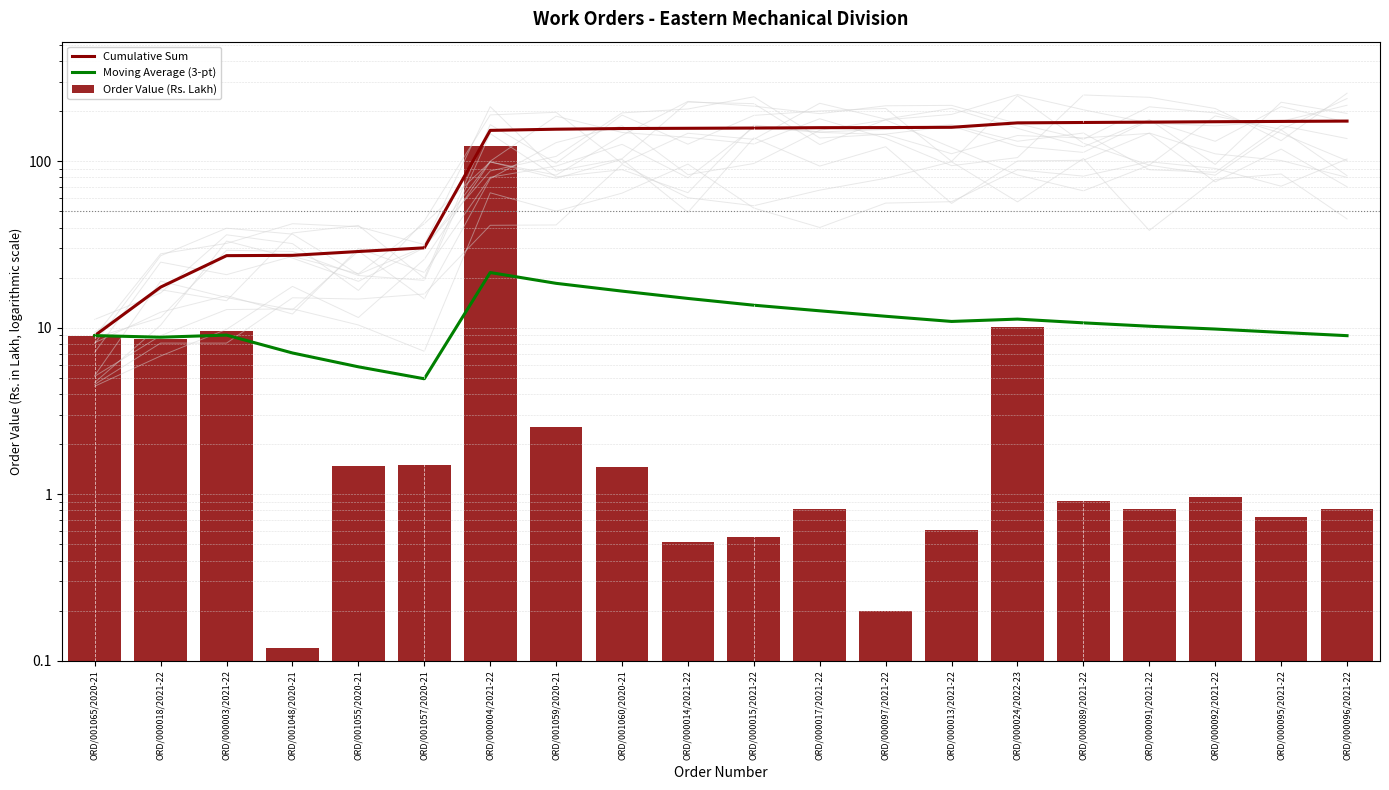

What is the difference between the Cumulative Sum values at ORD/000097/2021-22 and ORD/001057/2020-21?

129.3